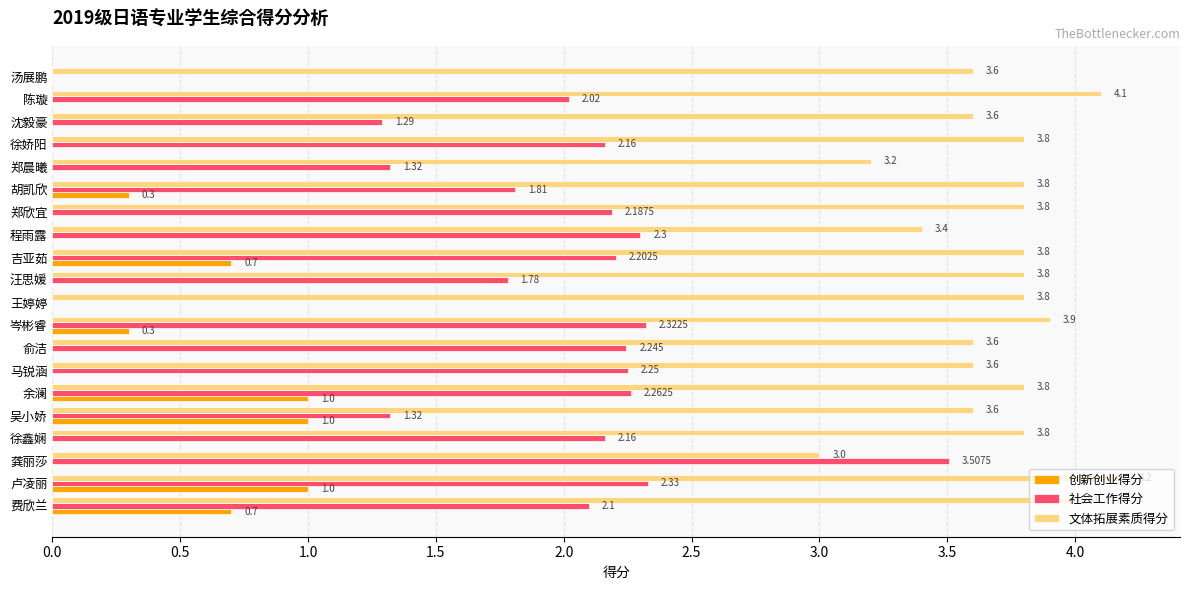

At which category is the sum across all series the highest?

卢凌丽